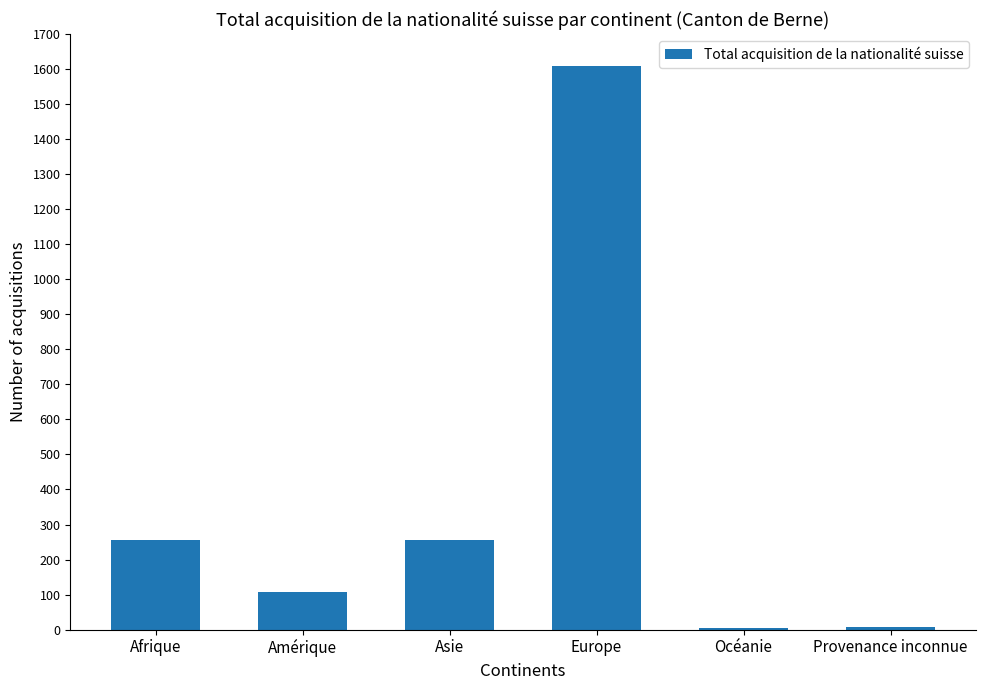

What is the average value?

374